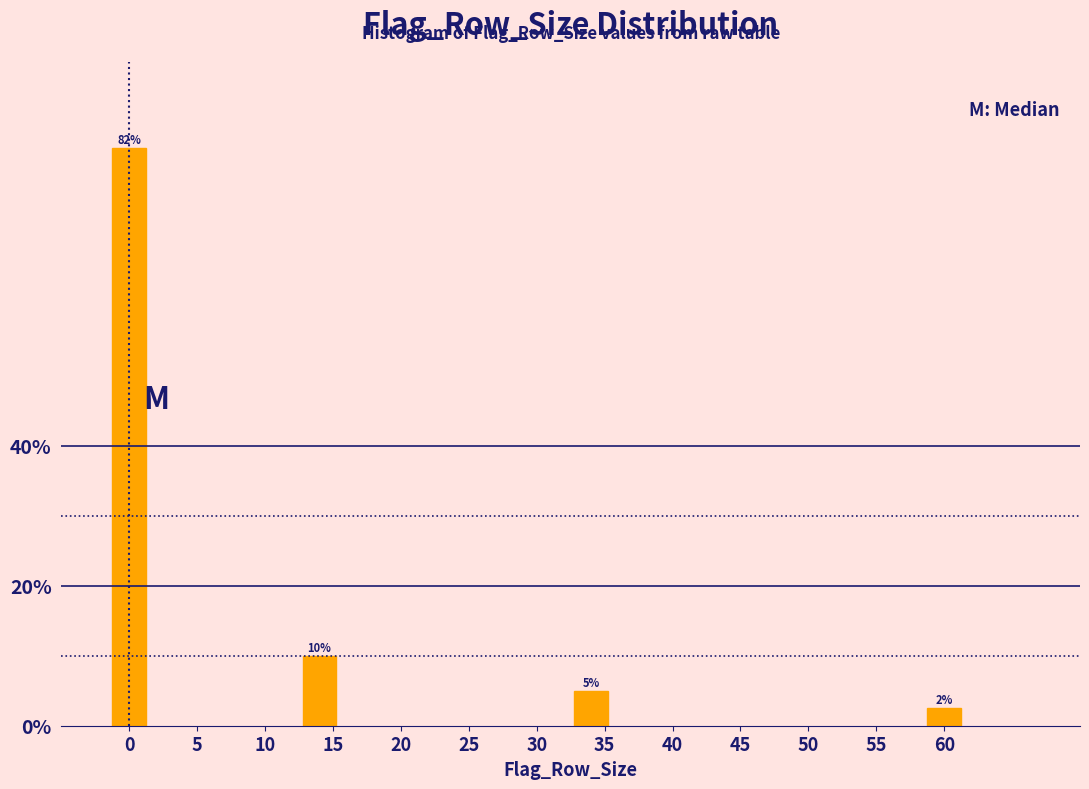

List the labels in order of value, largest first.

0, 15, 35, 60